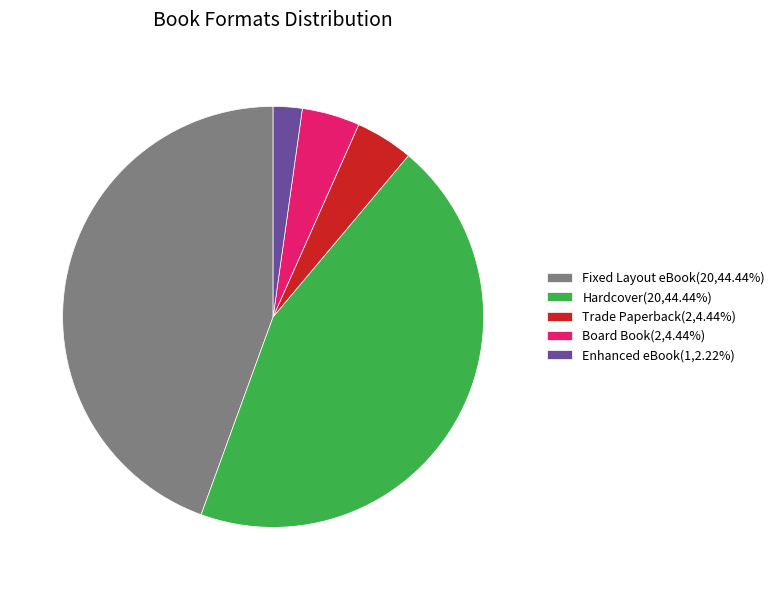

Is there any slice that represents more than half of the pie?

No